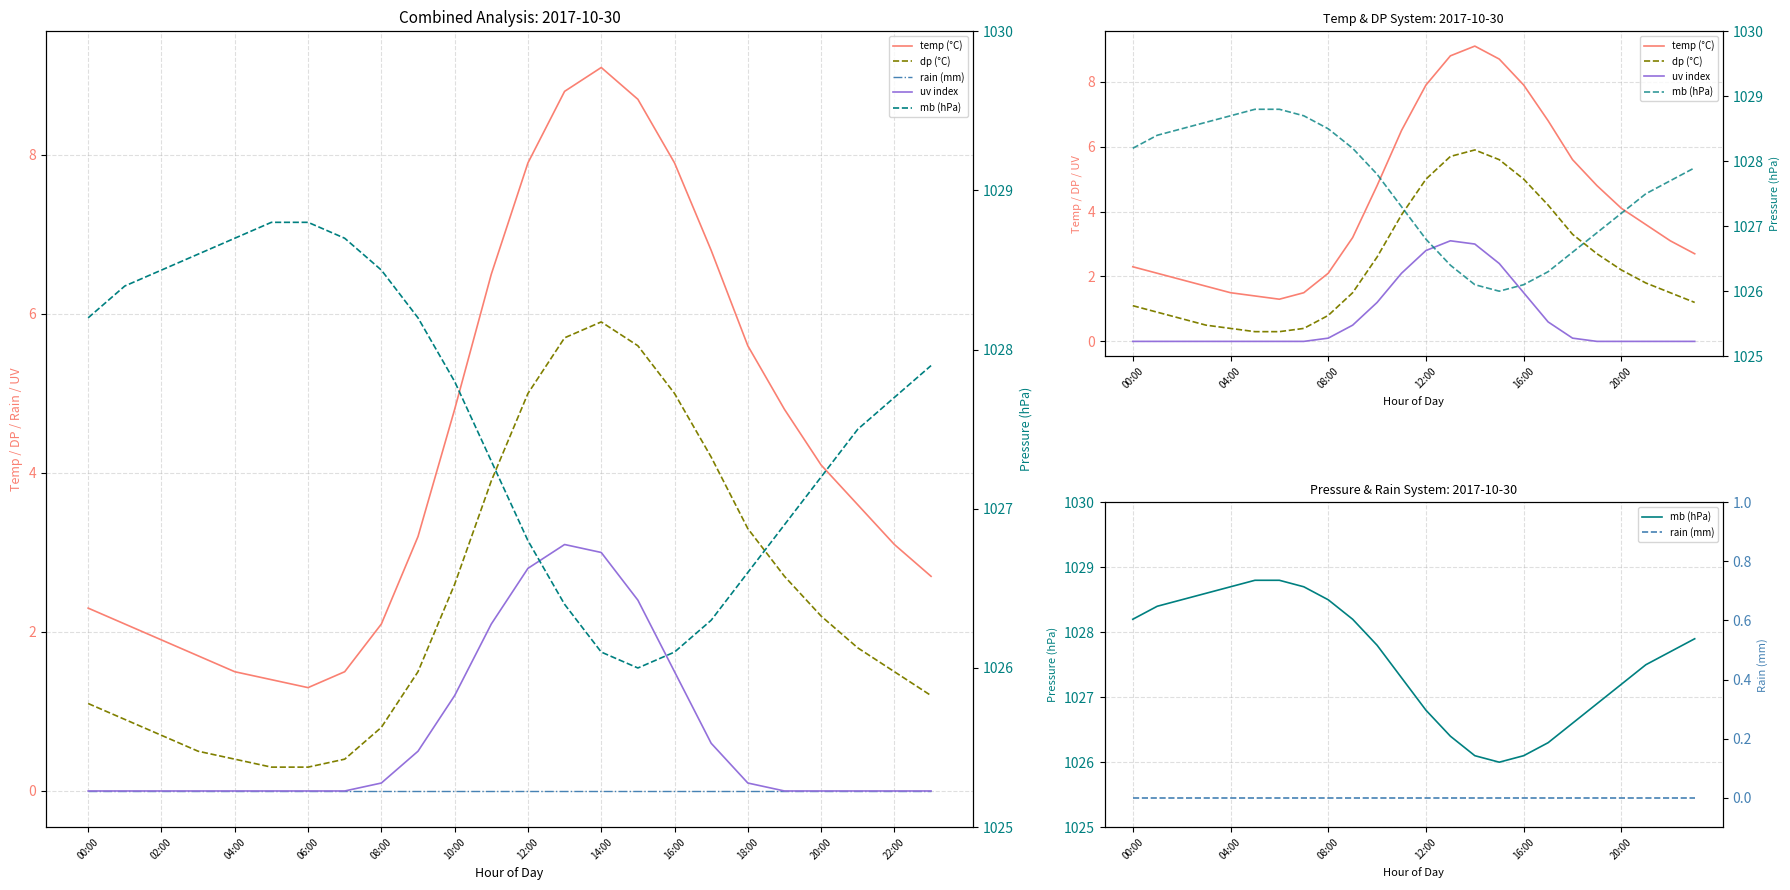

At which label is rain (mm) closest to 0?

00:00